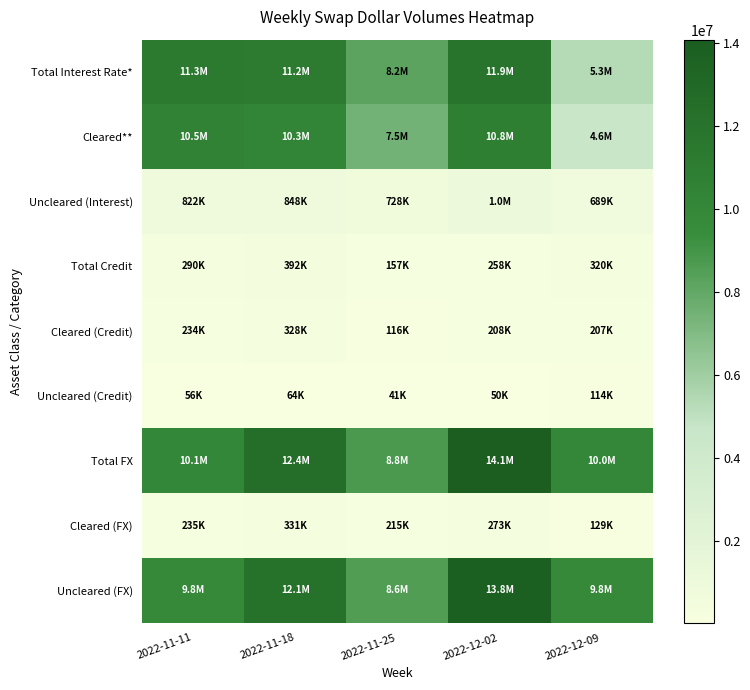

At how many categories does at least one series exceed 6375295?

5